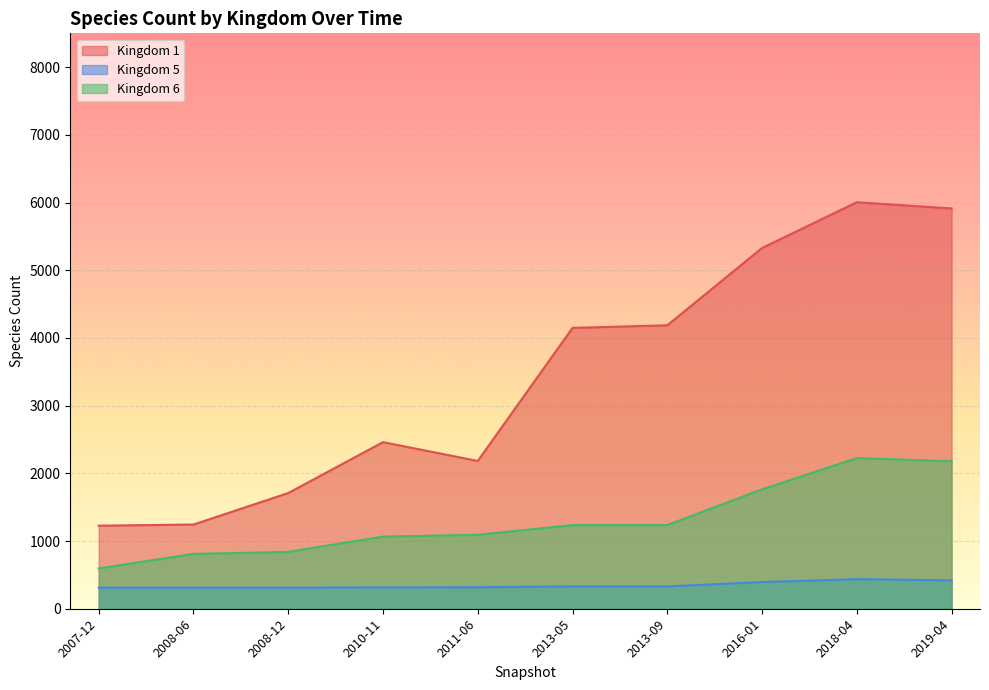

Reading left to right, transcribe all the data shown in this chart.

Kingdom 1: 1227	1244	1709	2461	2183	4149	4187	5329	6005	5913
Kingdom 5: 311	311	311	315	318	330	330	394	437	419
Kingdom 6: 596	810	840	1066	1092	1236	1236	1764	2225	2180